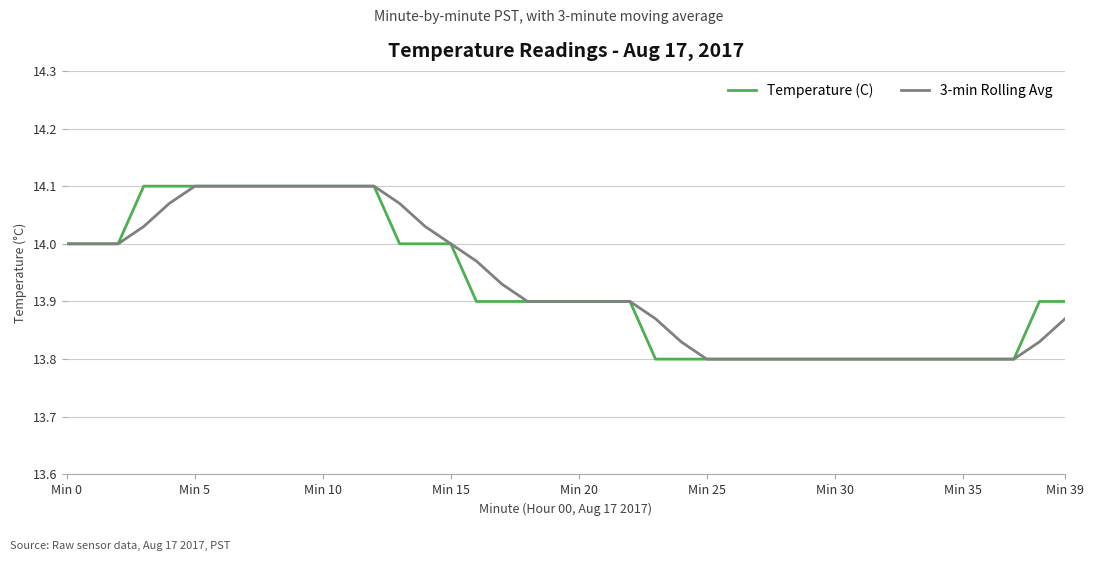

What is the label of the 31st point from the right?

9